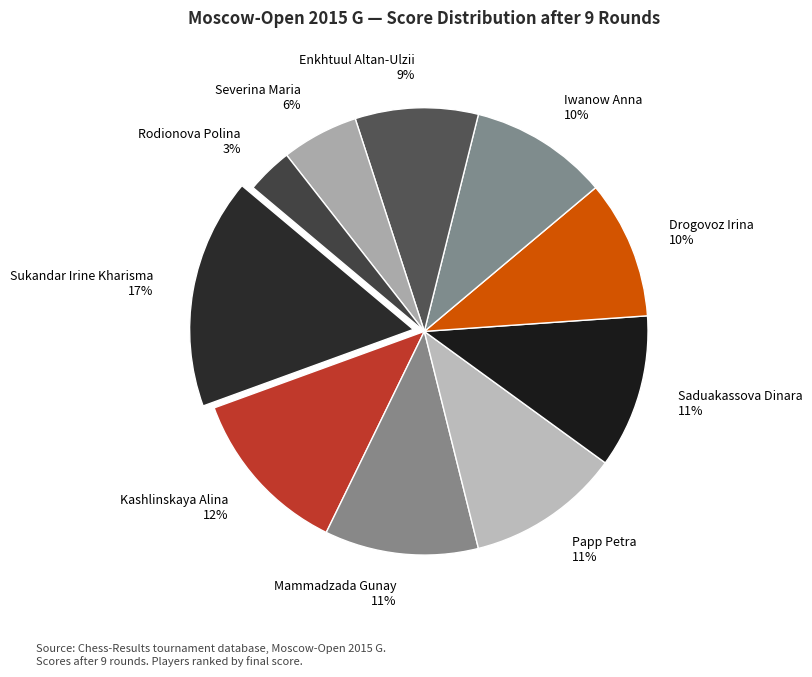

True or false: Mammadzada Gunay accounts for 3% of the total.

False